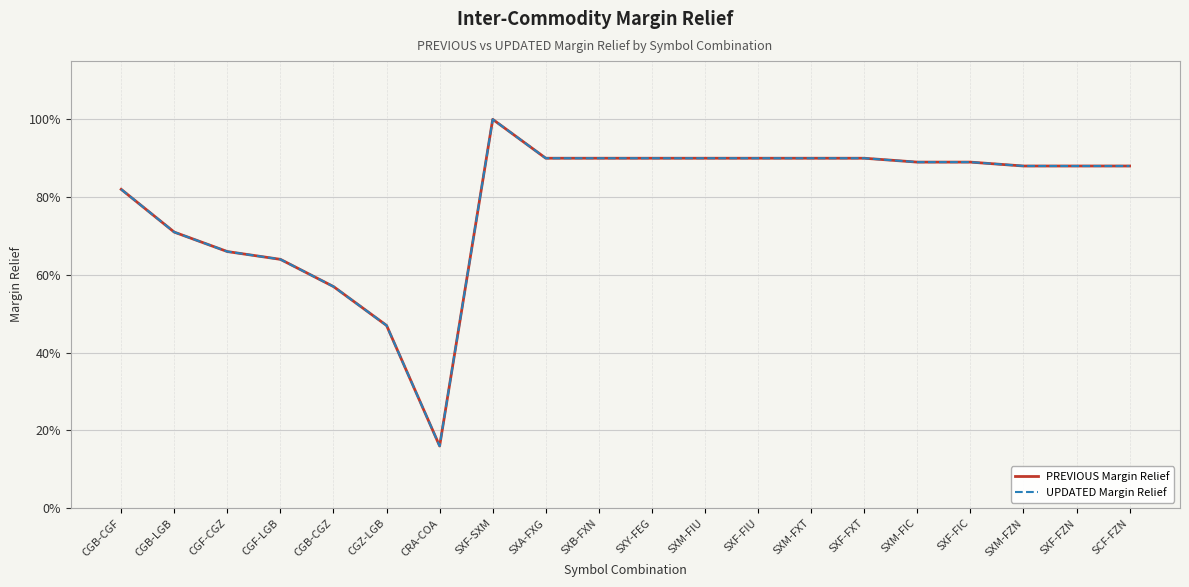

At how many categories does at least one series exceed 0?

20